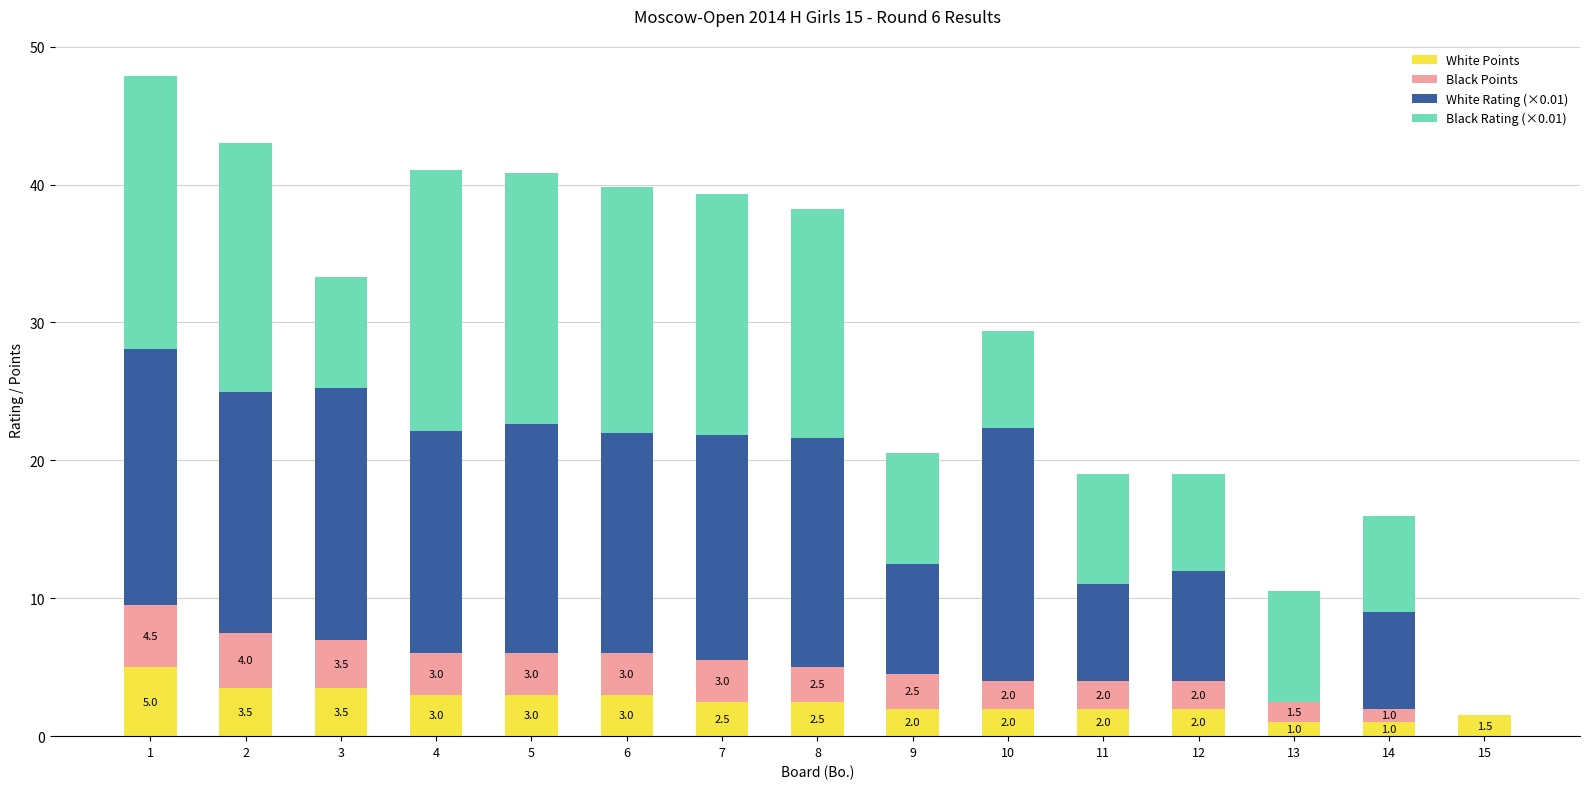

True or false: White Points has a value of 2.5 at 7.

True